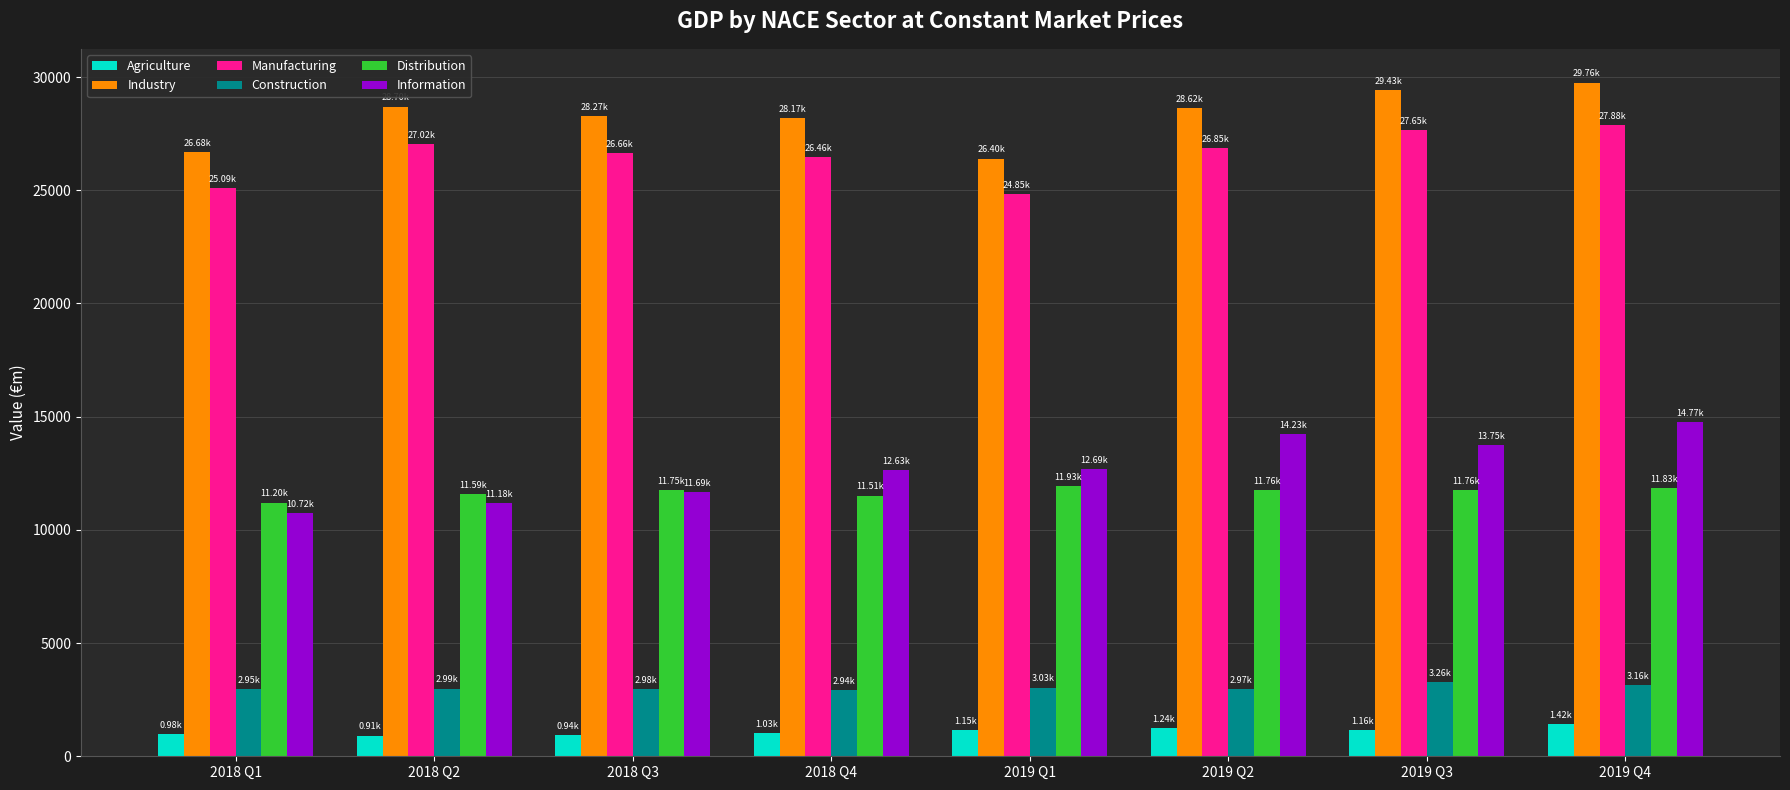

List the series in order of their peak value, highest first.

Industry, Manufacturing, Information, Distribution, Construction, Agriculture